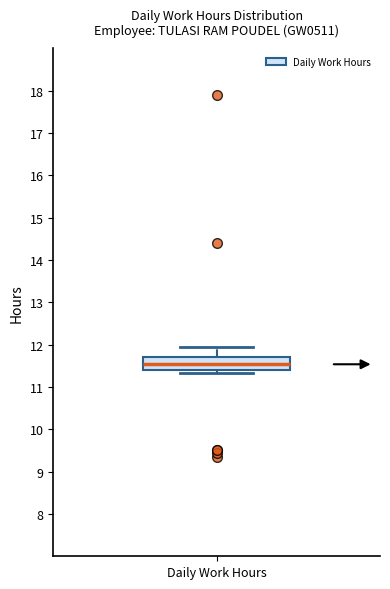

Where does the upper whisker of the box for Daily Work Hours end on the y-axis? The values are not printed on the chart, so give them approximately, as read against the axis.

11.9